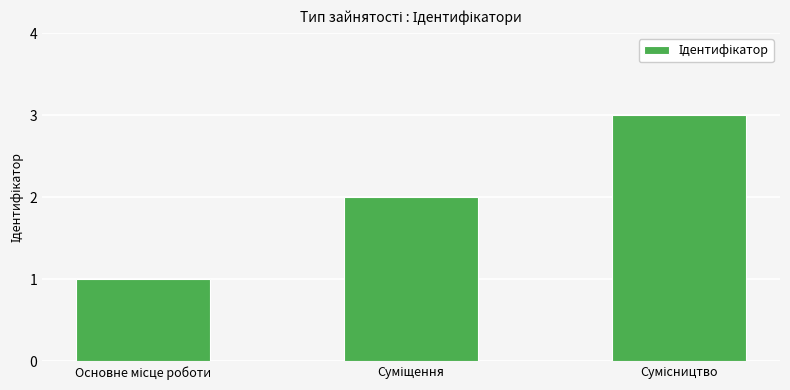

What is the maximum value shown in the chart?

3